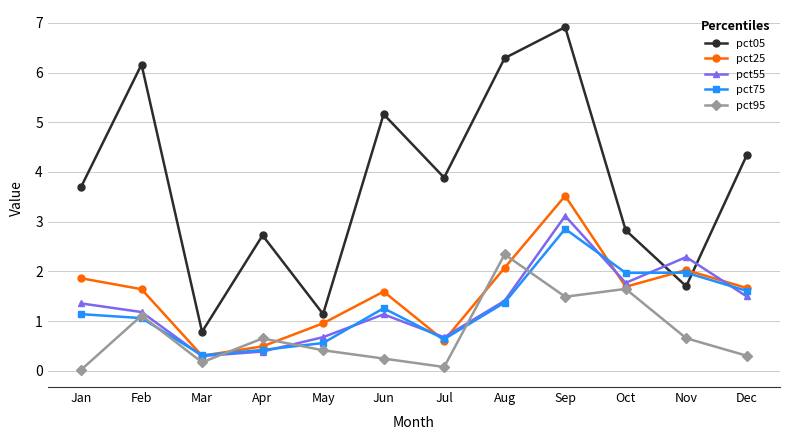

Where is the first local minimum for pct55?

Mar